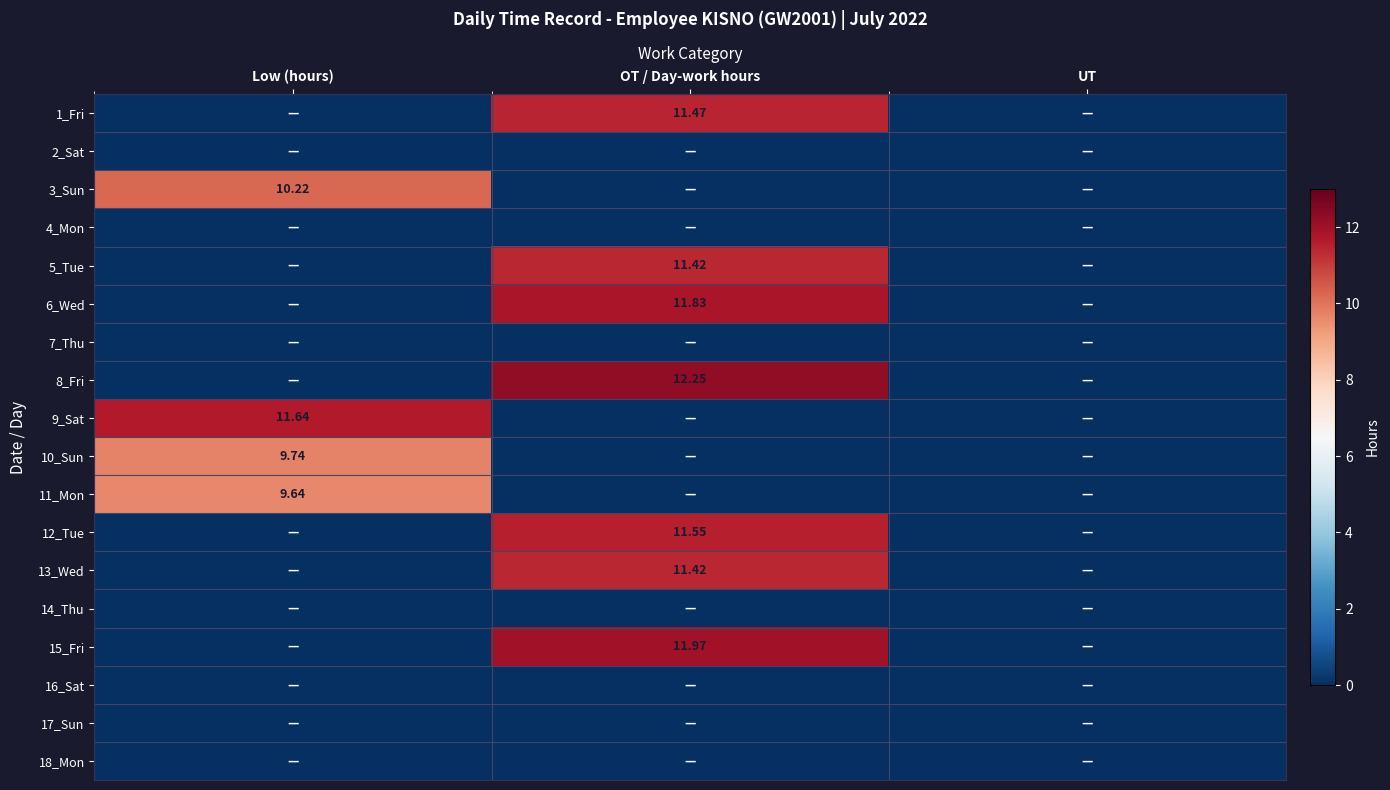

What is the difference between the maximum and minimum values in the 15_Fri series?

12.0